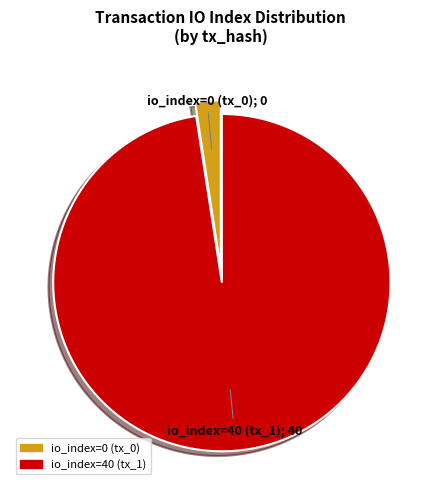

Combined, do io_index=0 (tx_0) and io_index=40 (tx_1) account for over 50%?

Yes